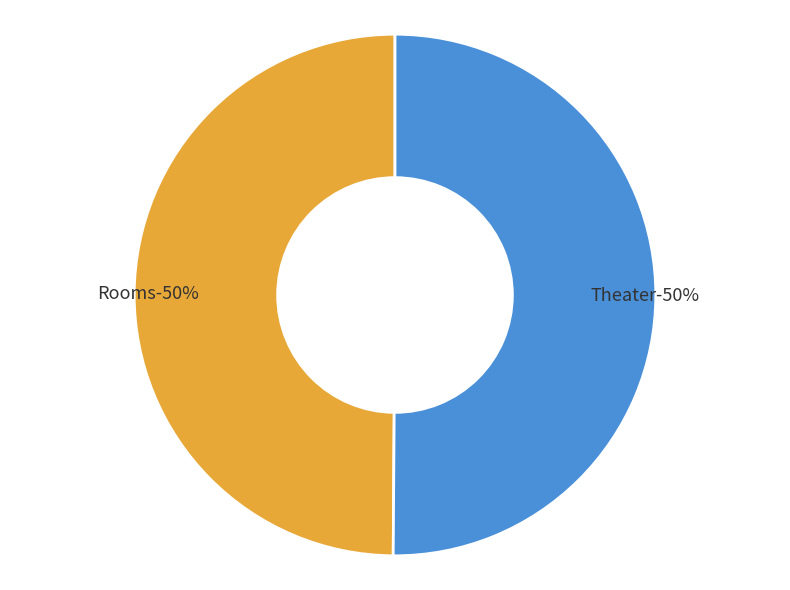

To the nearest percent, what is the average slice percentage?

50%